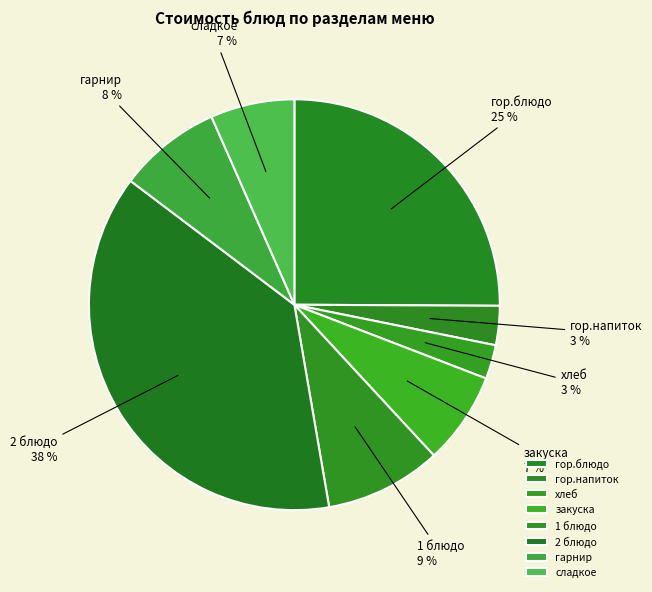

Is there a majority slice in this chart?

No